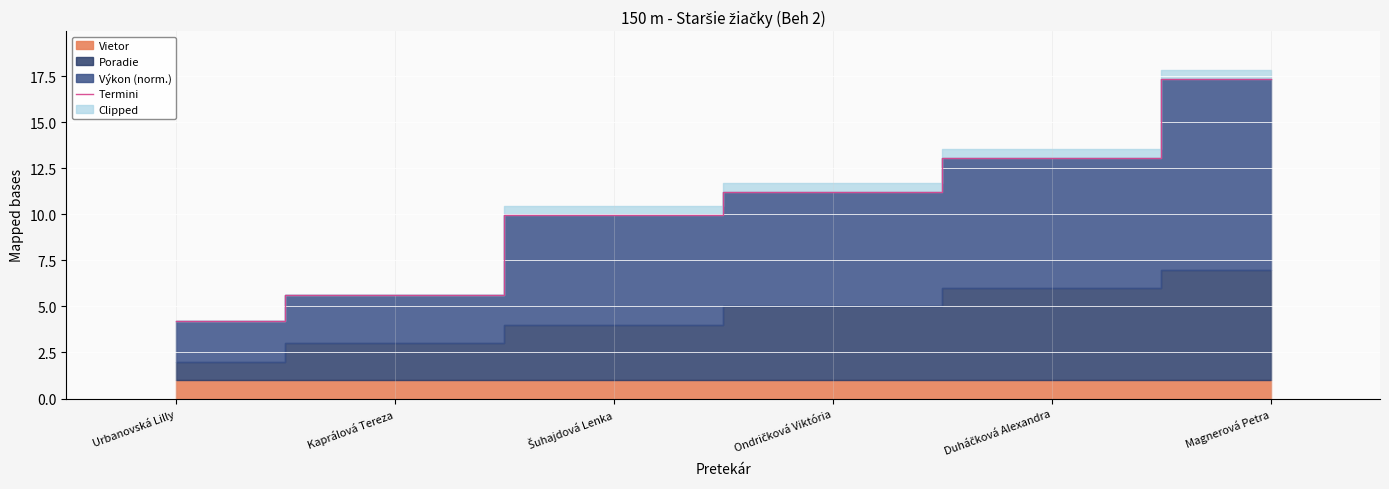

Between Duháčková Alexandra and Urbanovská Lilly, which is larger?

Duháčková Alexandra